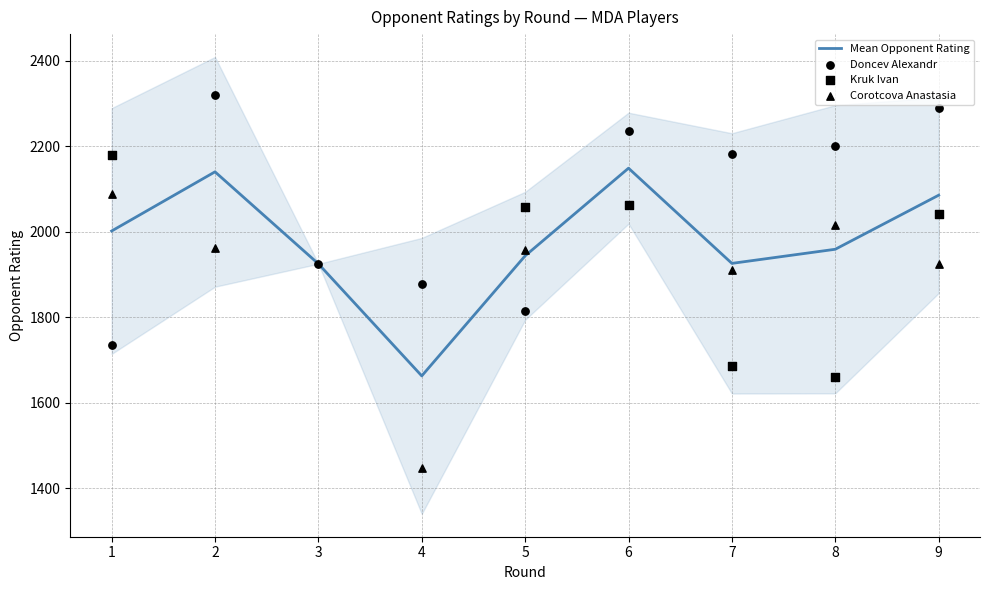

At which category is the sum across all series the highest?

9